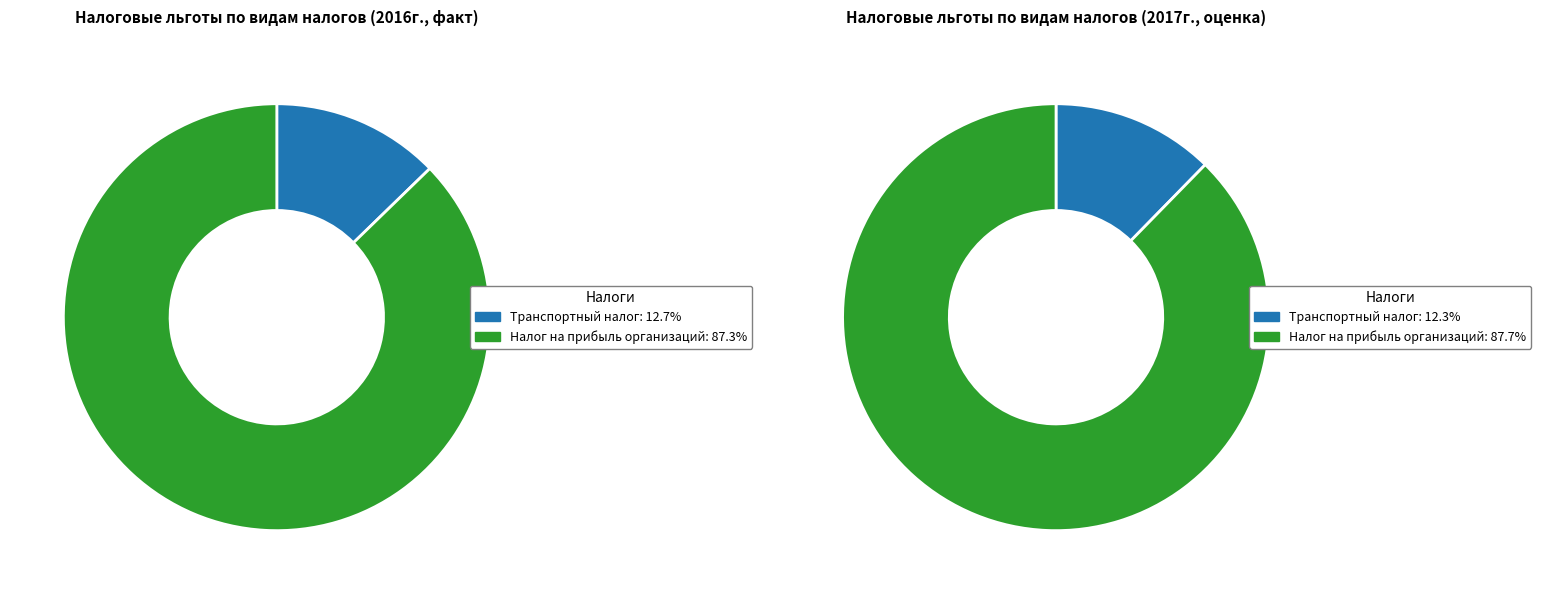

Combined, do Налог на прибыль организаций and Налог на имущество организаций account for over 50%?

Yes